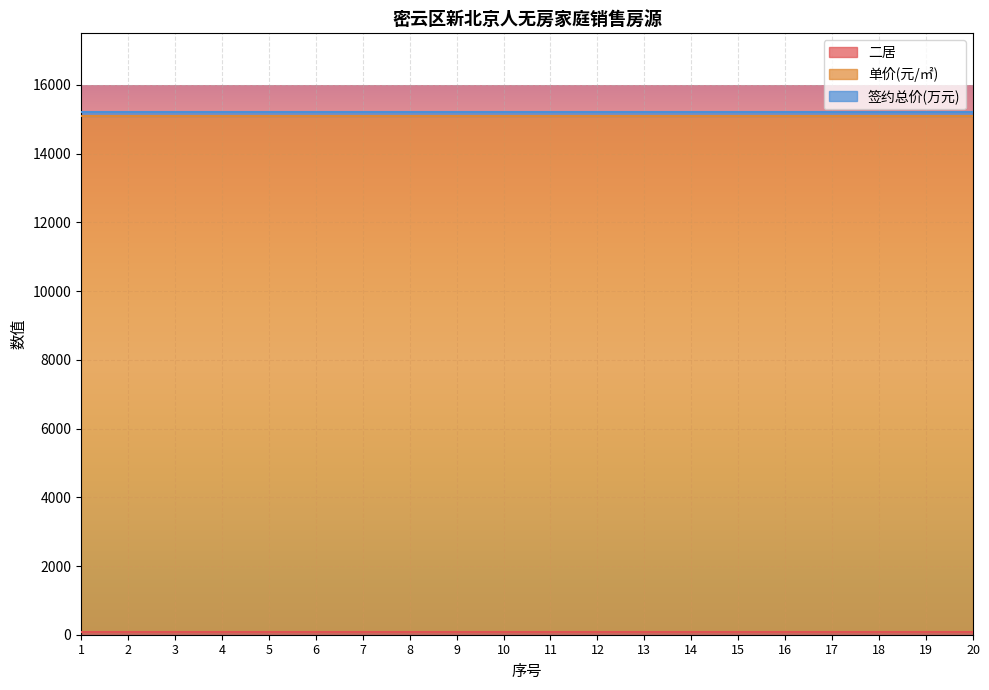

What is the approximate value of 签约总价(万元) at 12?

132